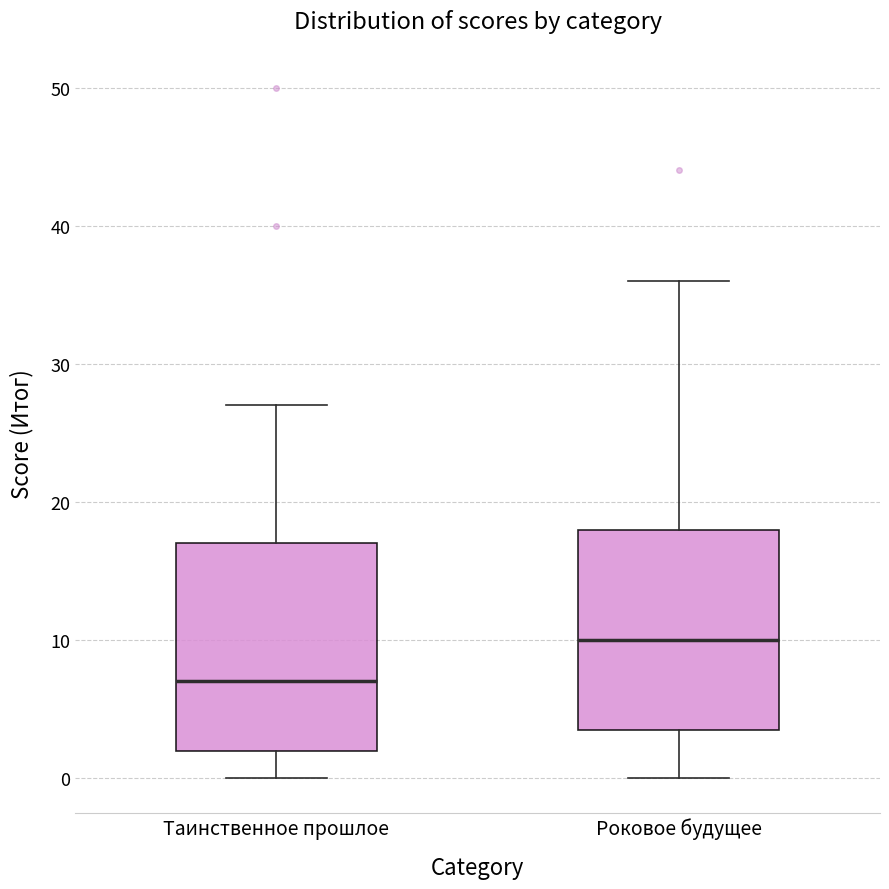

Reading left to right, transcribe this box plot: for each box, give where its median line is, the range the box spans, and where its two whiskers end, as read against the y-axis. The values are not printed on the chart, so give them approximately, as read against the axis.

Таинственное прошлое: median 7, box 2 to 17, whiskers 0 to 27
Роковое будущее: median 10, box 4 to 18, whiskers 0 to 36